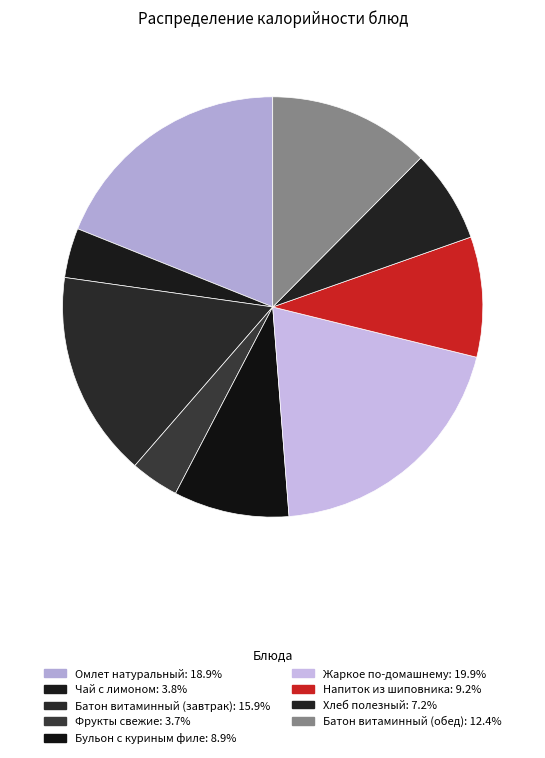

Is there any slice that represents more than half of the pie?

No